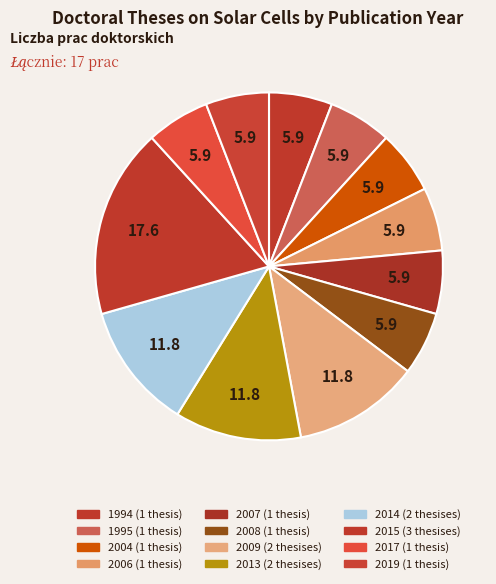

Count the number of slices in the pie.

12